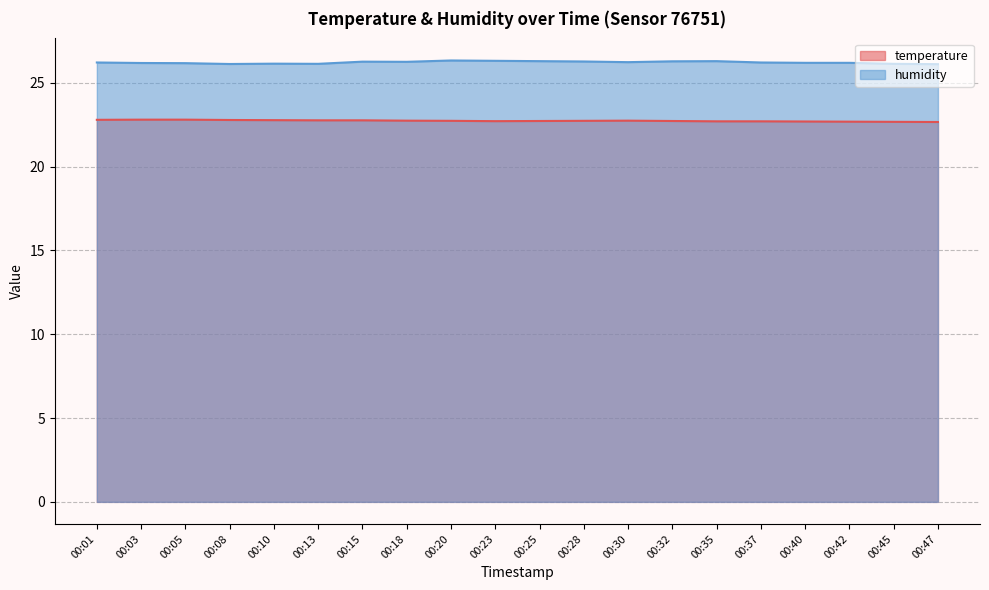

Which label corresponds to the largest value in the chart?

00:20